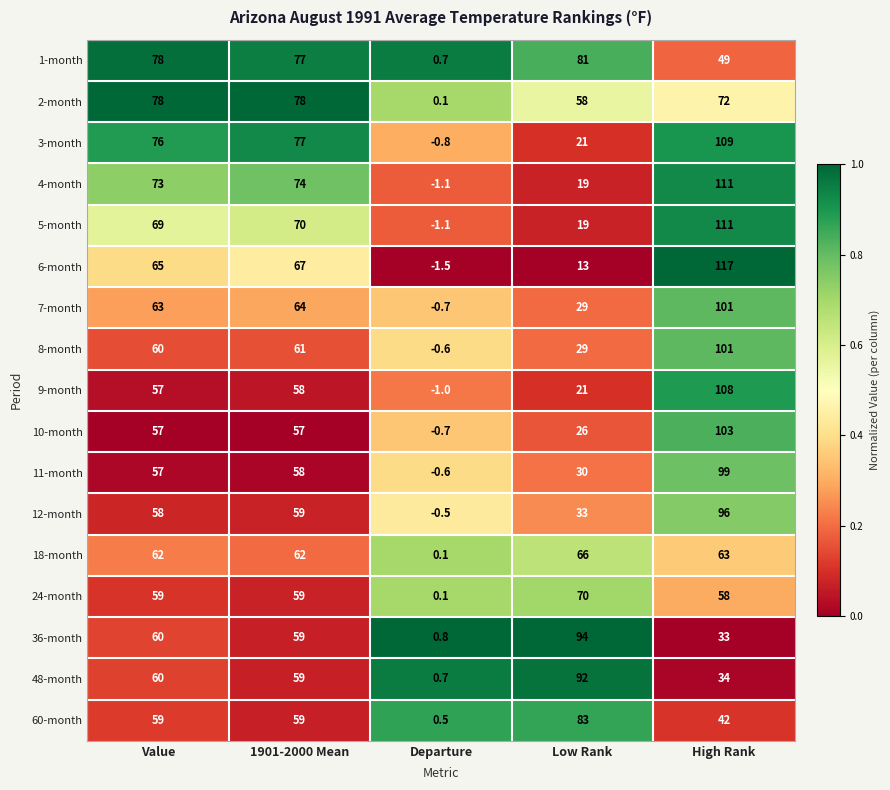

The value of 1-month at Value is 78.0. True or false?

True